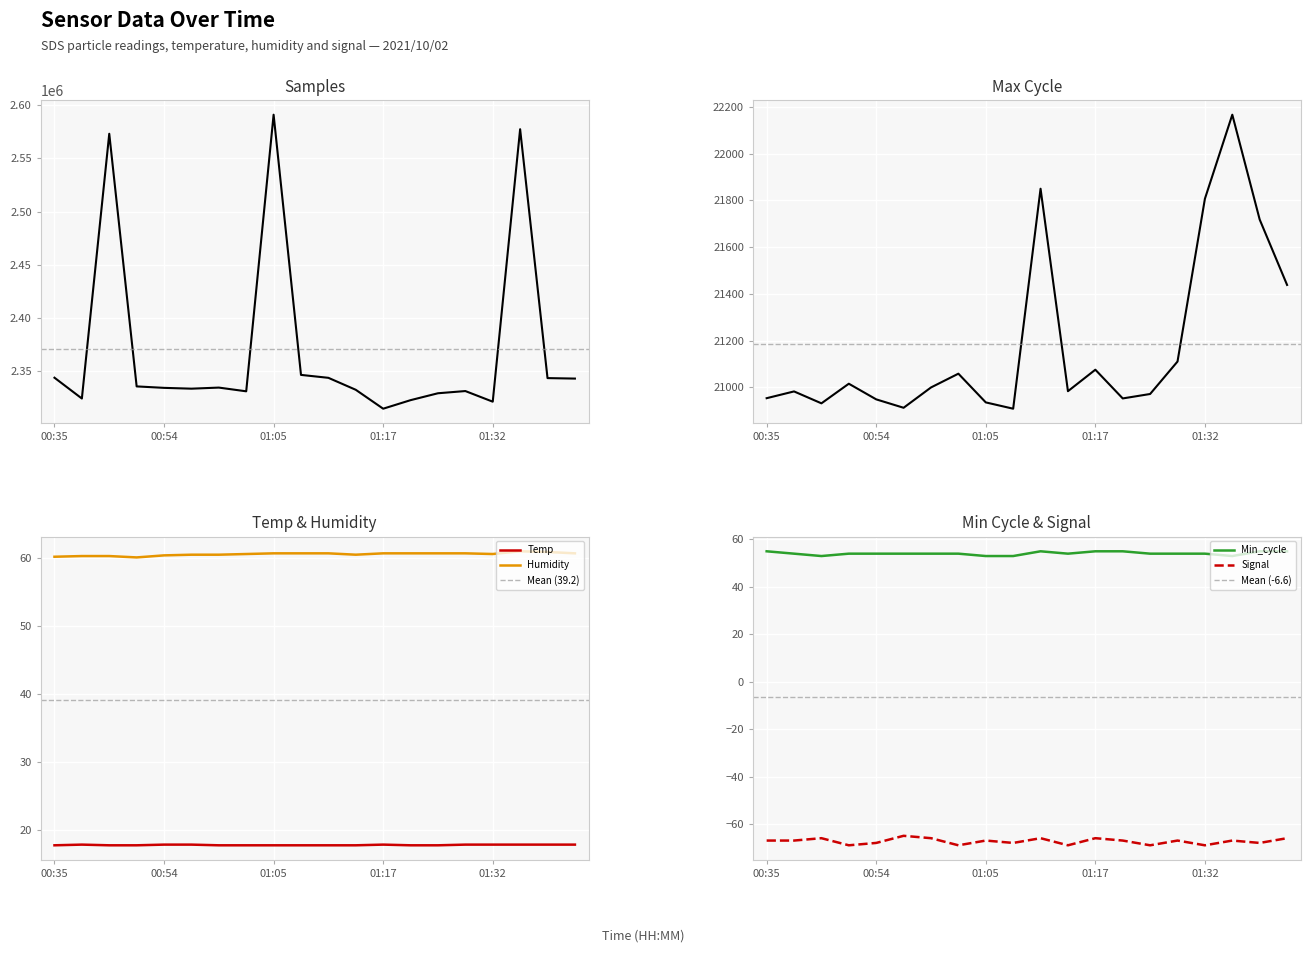

How many Humidity values are between 60 and 61?

20